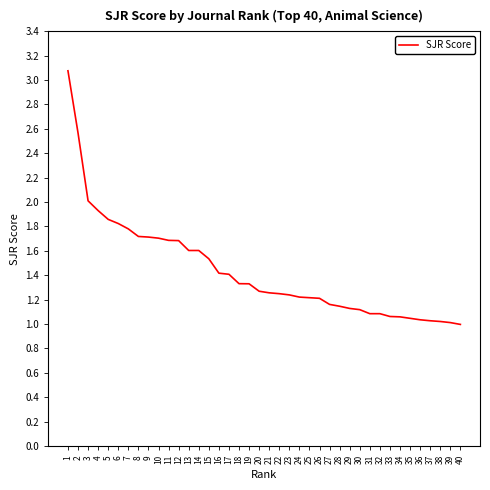

What is the difference between the maximum and minimum values?

2.1